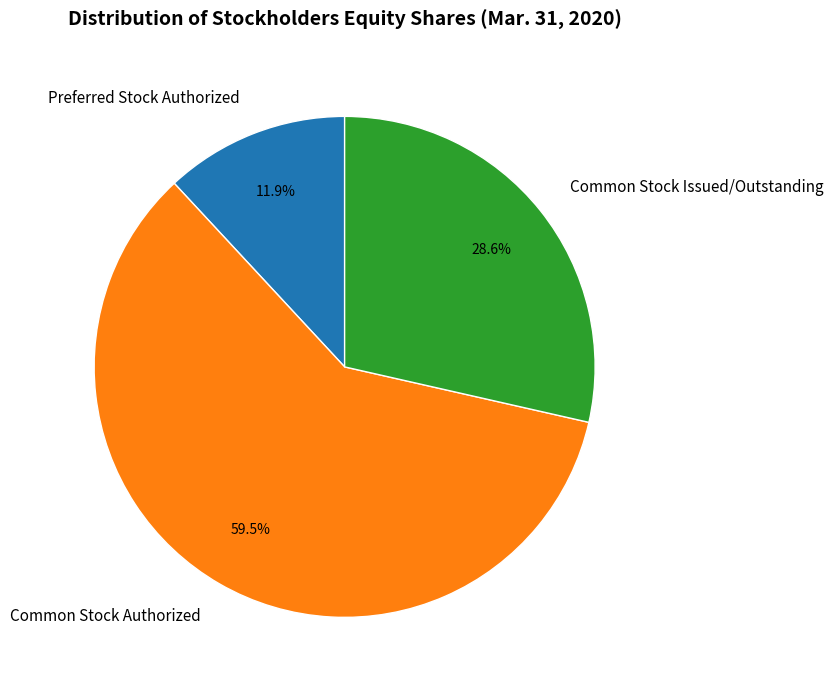

Rank the categories by value from highest to lowest.

Common Stock Authorized, Common Stock Issued/Outstanding, Preferred Stock Authorized